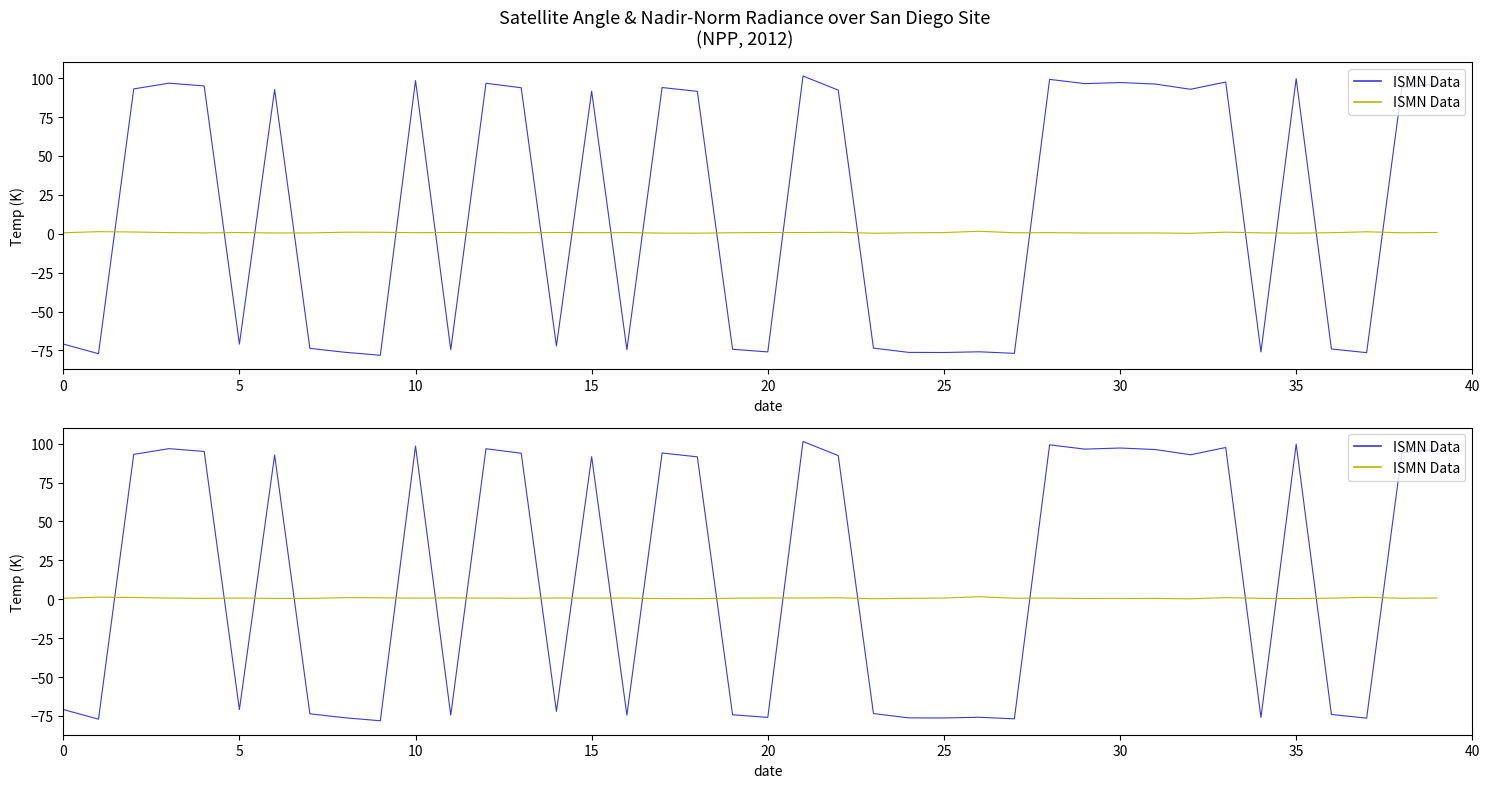

True or false: sata (deg) has more than 2 points higher than both neighbors.

True